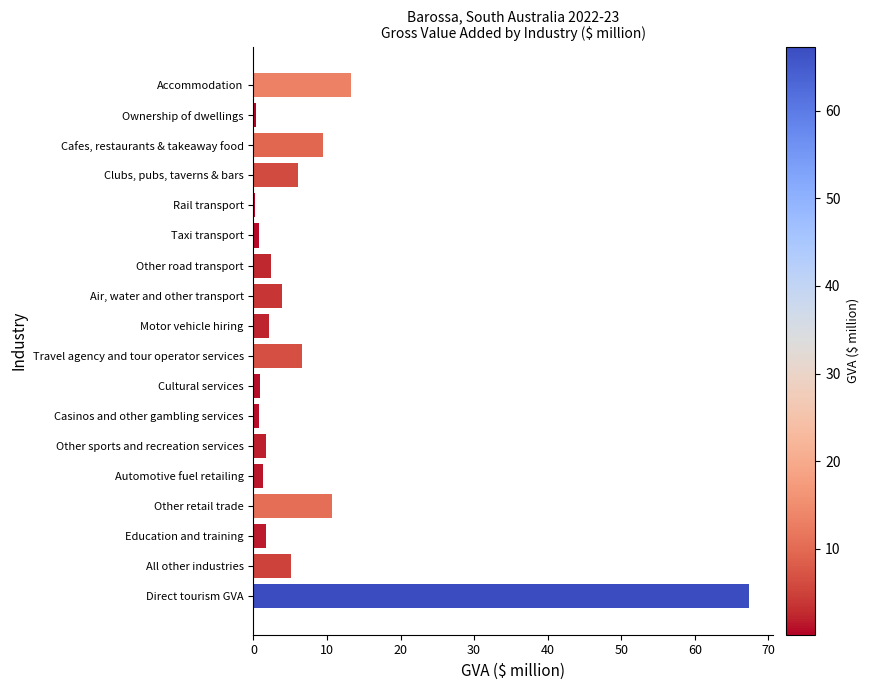

What is the sum of the values at Clubs, pubs, taverns & bars and Other road transport?

8.6